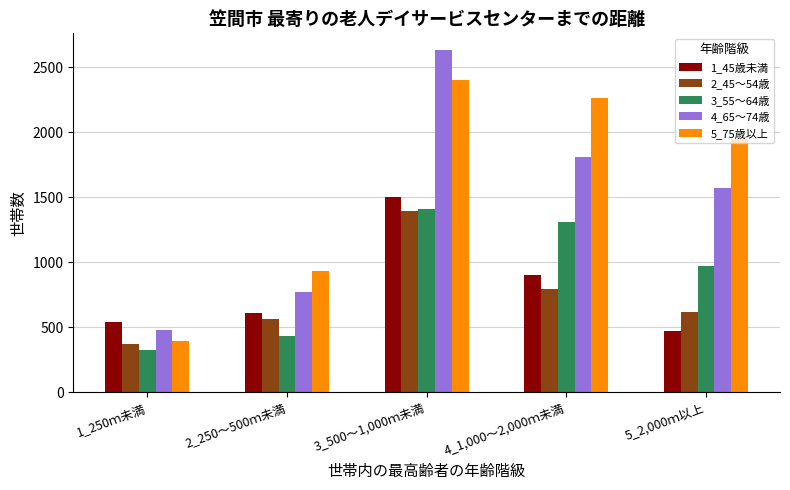

How many categories are shown in the chart?

5